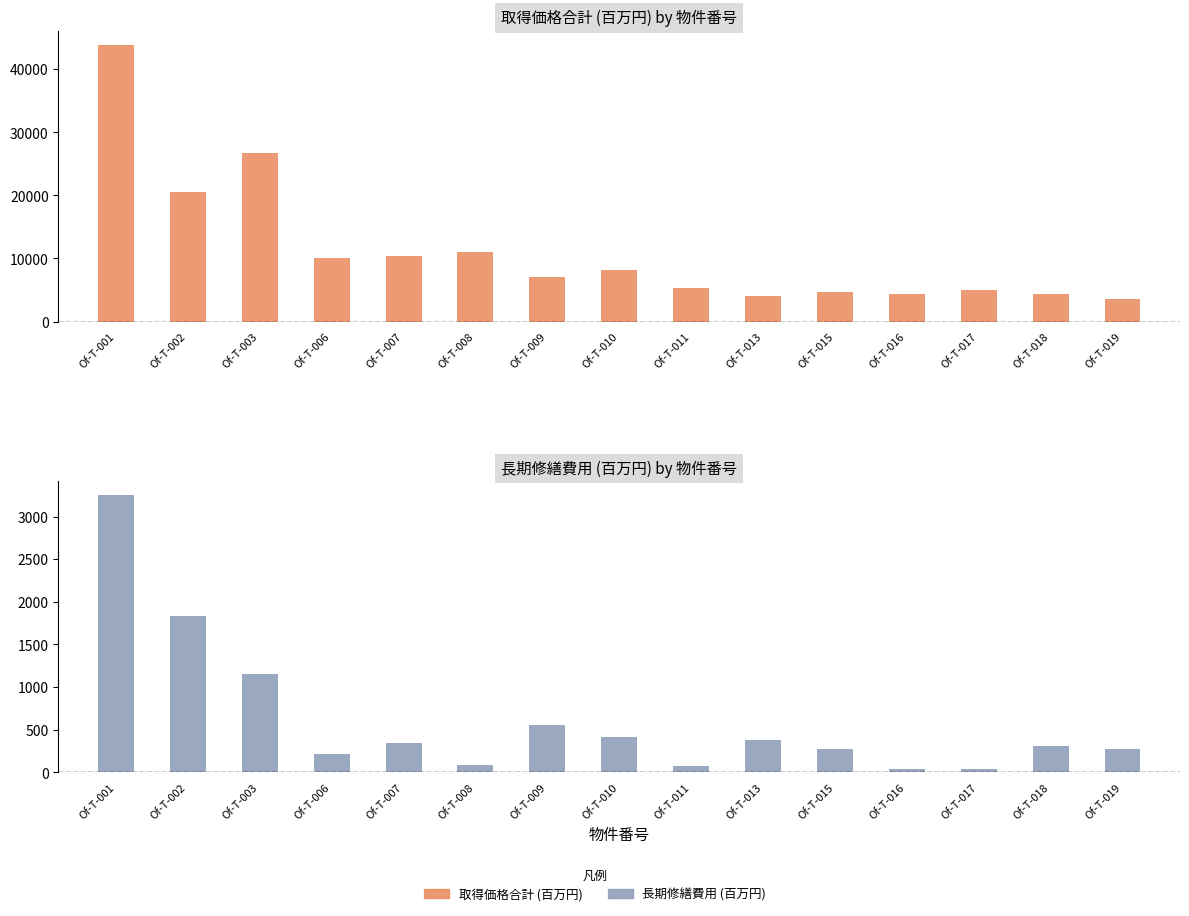

What are all the series names shown in the legend?

取得価格合計 (百万円), 長期修繕費用 (百万円)